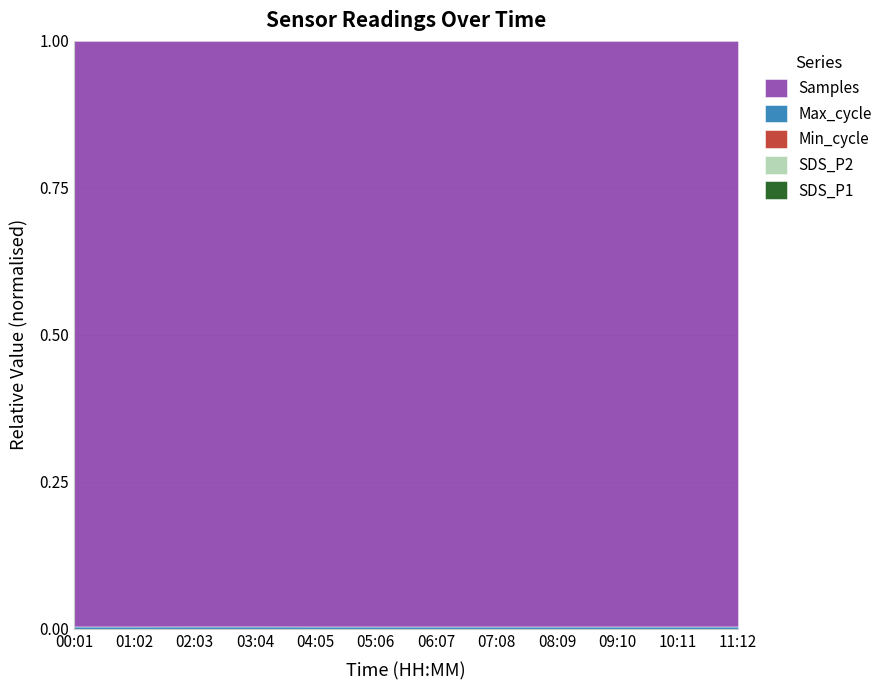

True or false: Max_cycle and Min_cycle intersect in this chart.

False